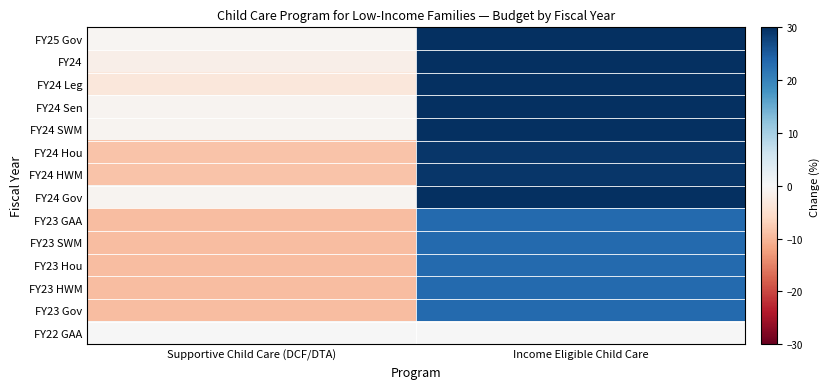

How many distinct data groups are displayed?

14